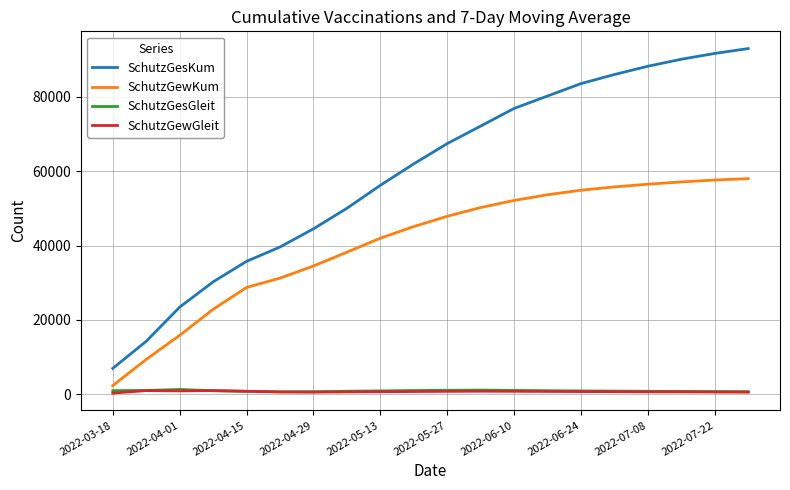

Which series has the widest spread of values?

SchutzGesKum